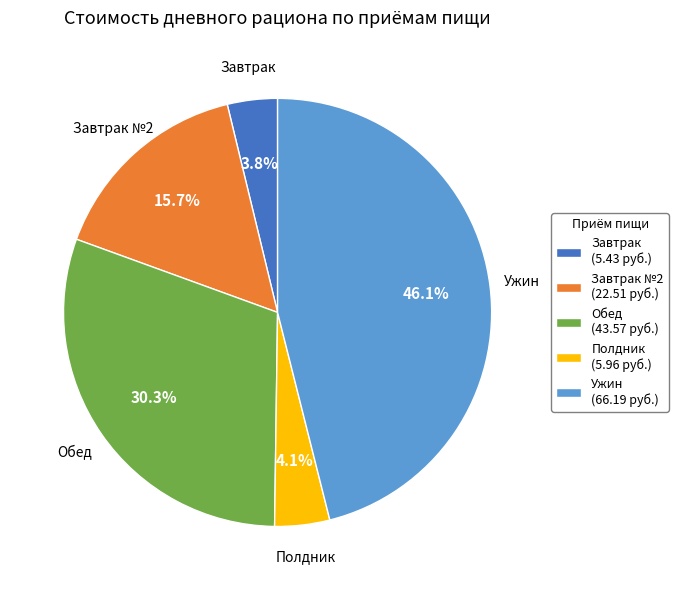

What is the total percentage of Завтрак №2 (22.51 руб.) and Полдник (5.96 руб.)?

19.8%